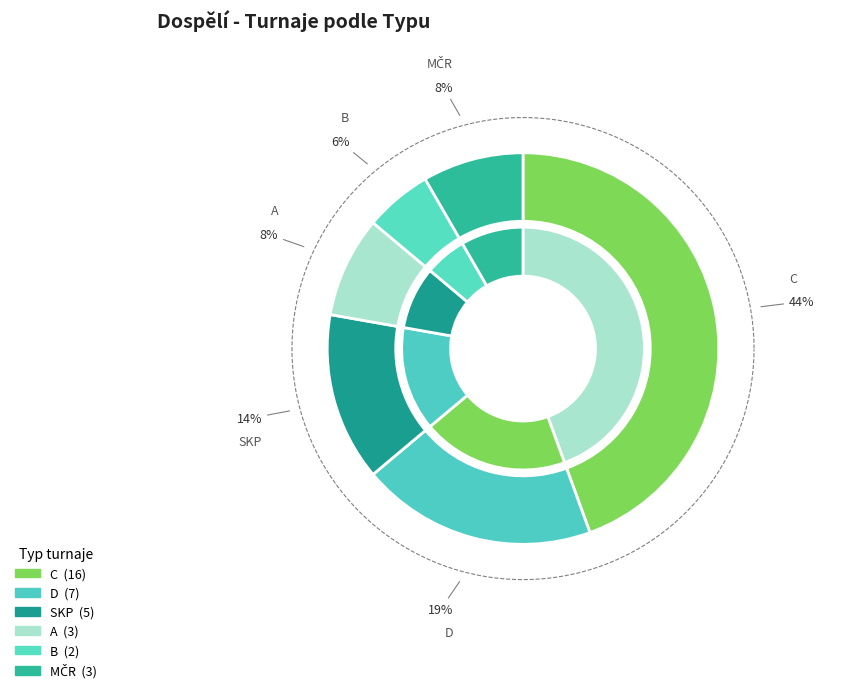

The A slice represents 1% of the pie. True or false?

False